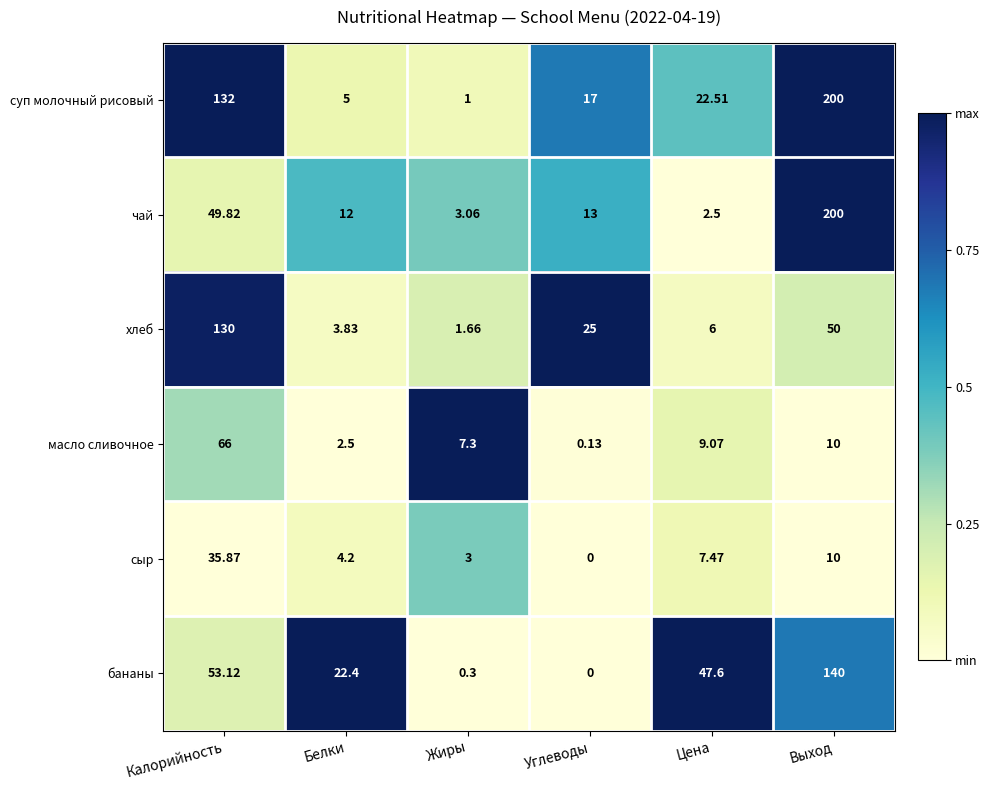

At which label does бананы first exceed 47?

Калорийность